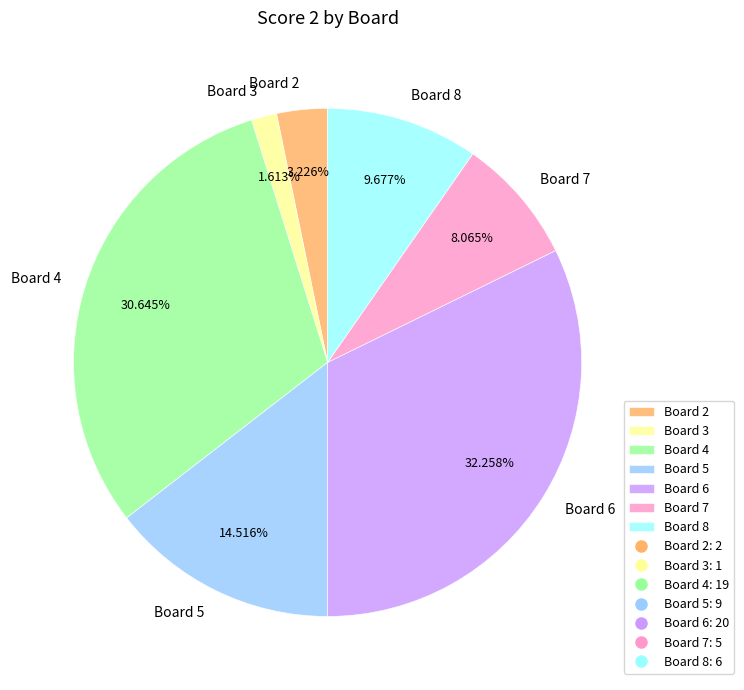

To the nearest percent, what is the difference between the Board 3 and Board 8 slice percentages?

8%